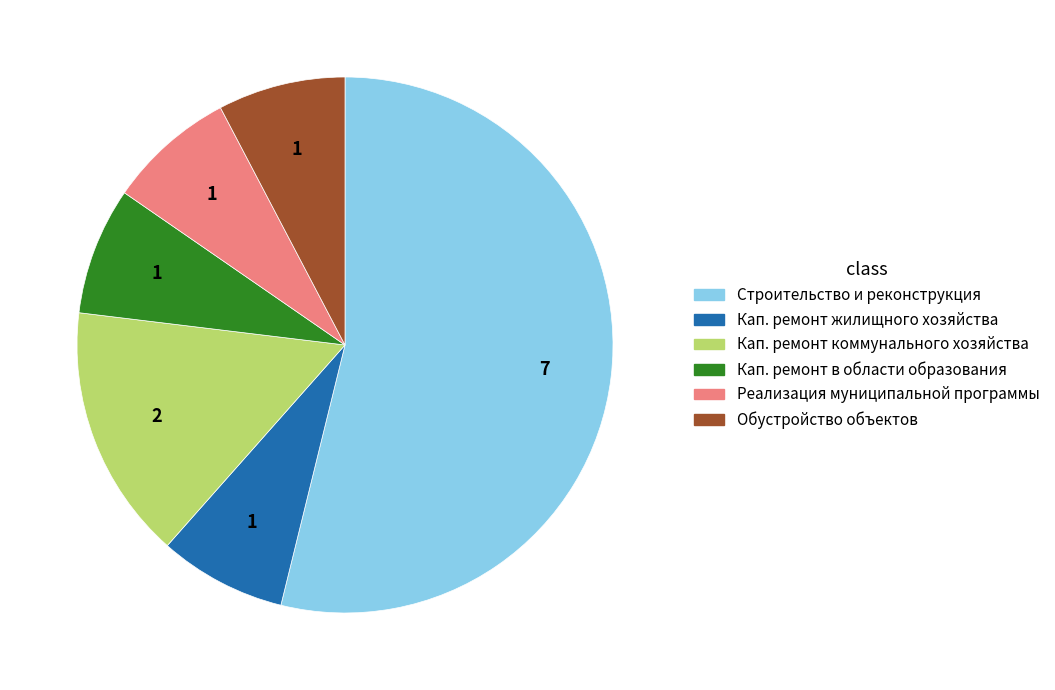

Does any single category account for the majority?

Yes